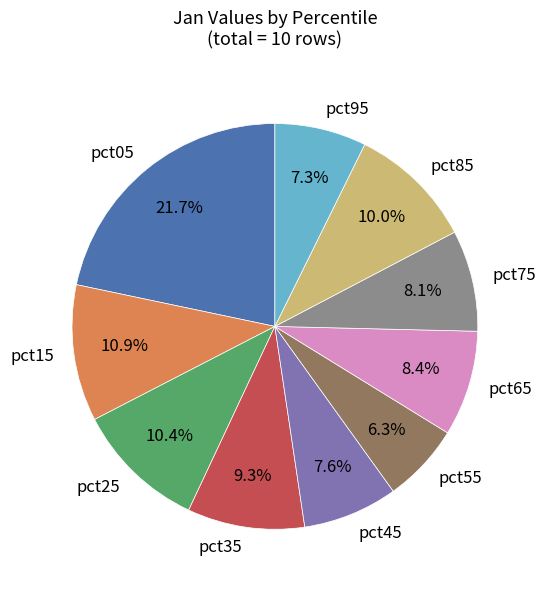

Between pct45 and pct15, which is larger?

pct15